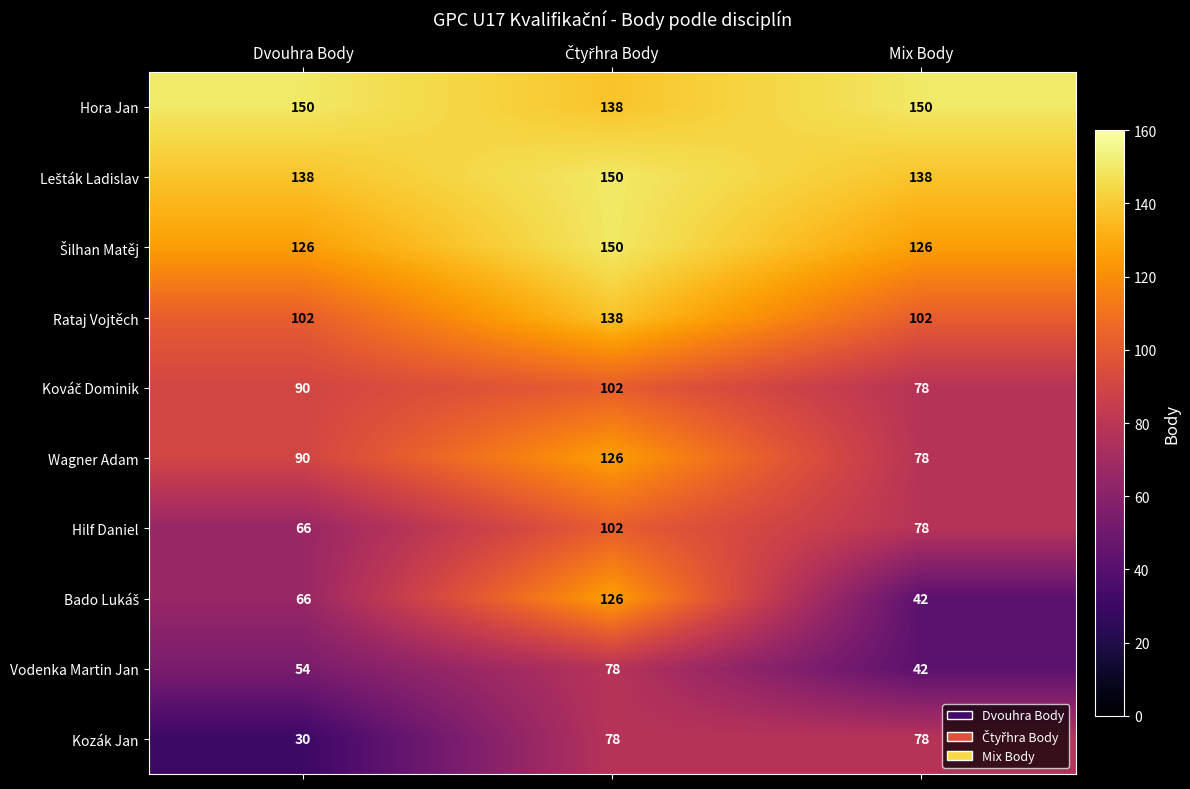

True or false: Vodenka Martin Jan has a value of 42 at Mix Body.

True